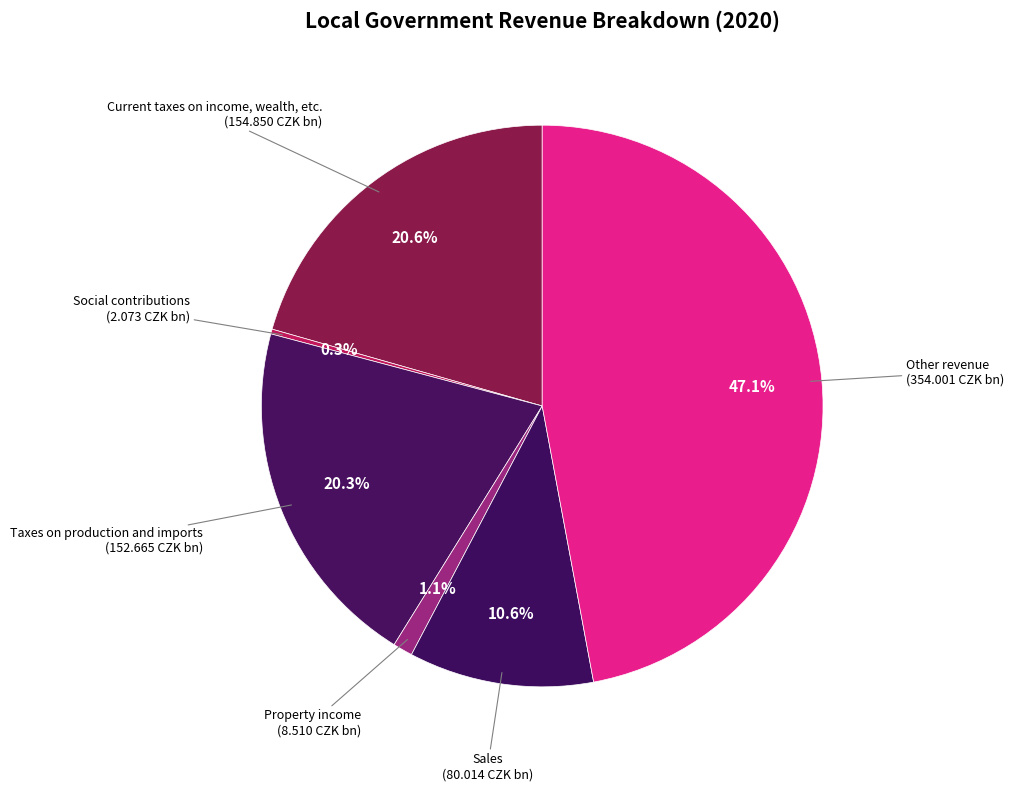

True or false: Current taxes on income, wealth, etc. accounts for 9% of the total.

False